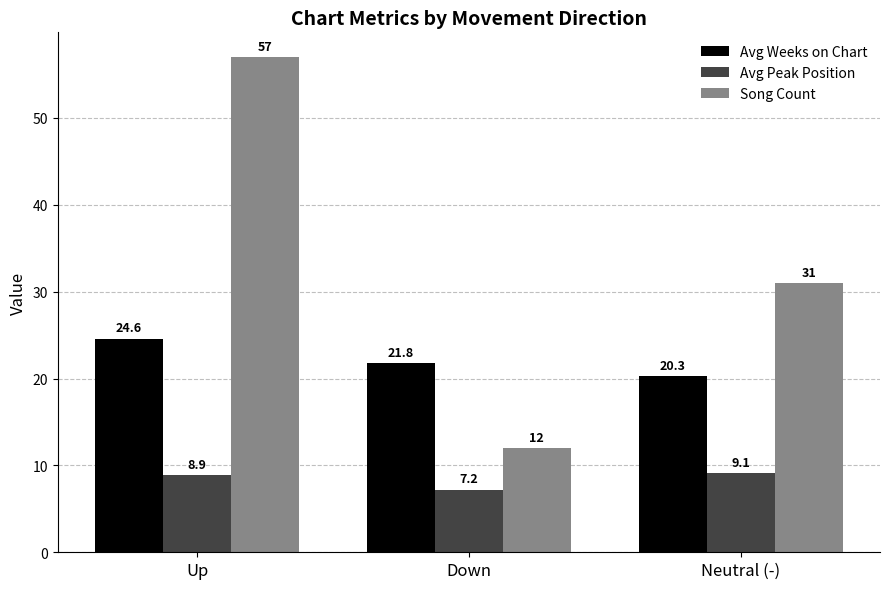

What is the difference between the second highest and minimum values in the Avg Weeks on Chart series?

1.5